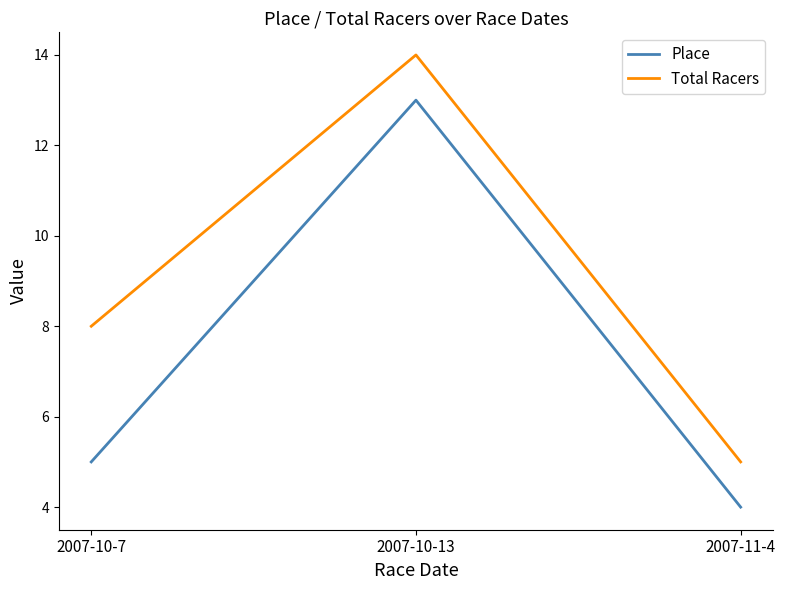

What is the sum of all Total Racers values?

27